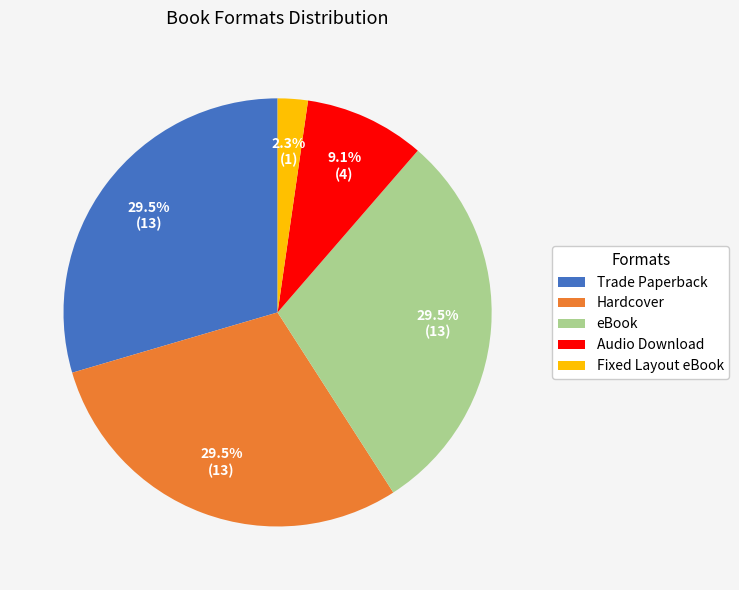

What is the smallest slice in the pie chart?

Fixed Layout eBook